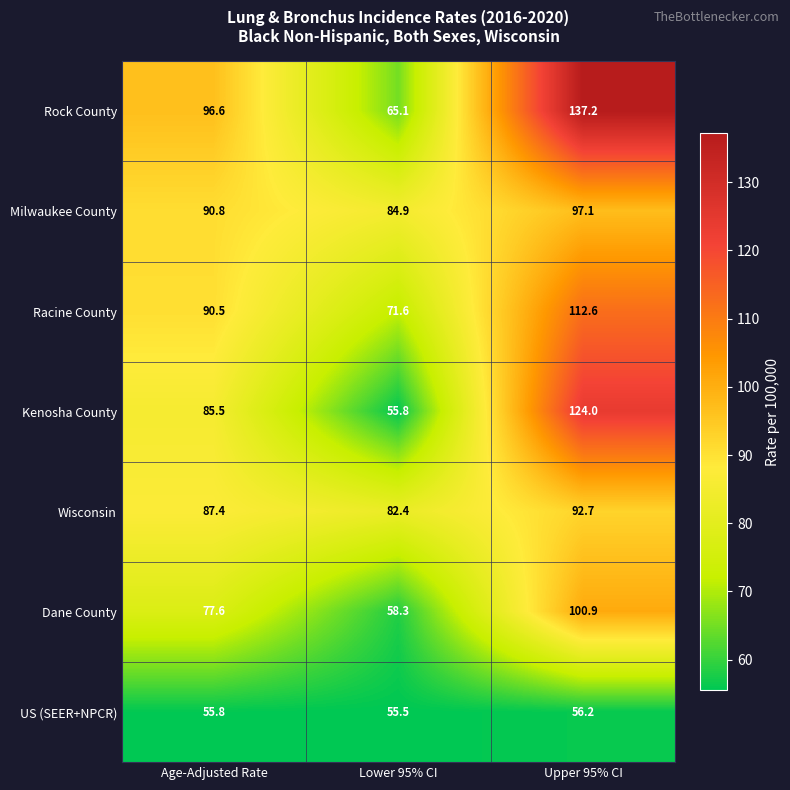

What is the difference between the highest and lowest values at Upper 95% CI?

81.0